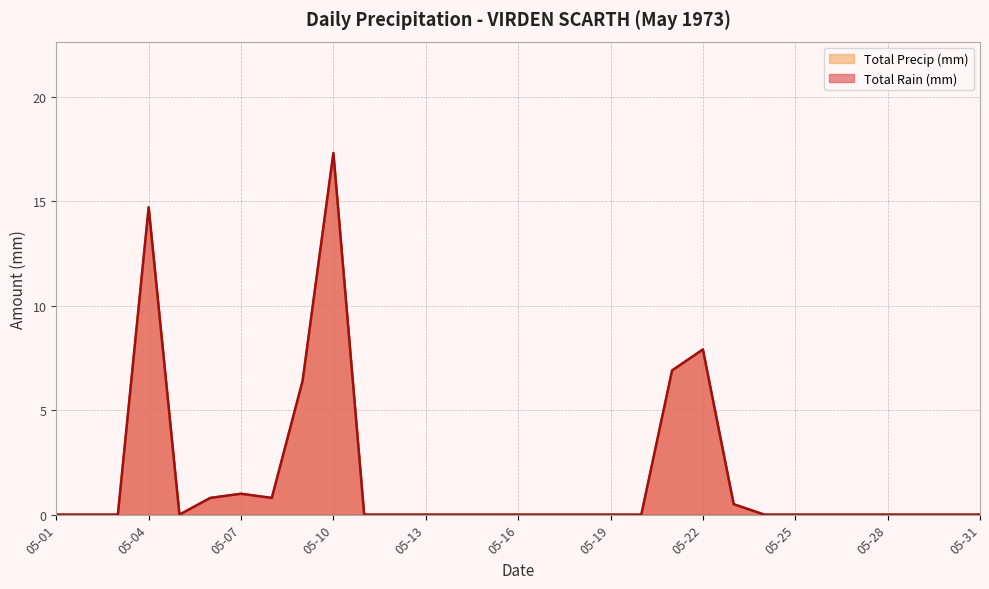

True or false: Total Rain (mm) and Total Precip (mm) cross at least once.

False